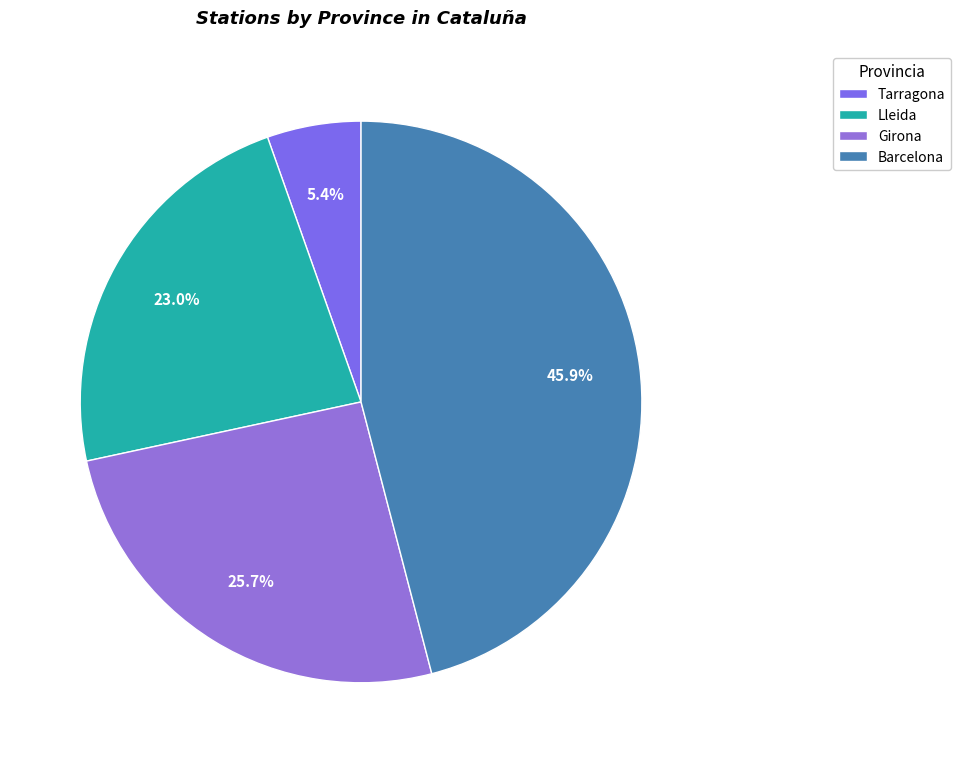

Do Barcelona and Girona together represent more than half of the pie?

Yes